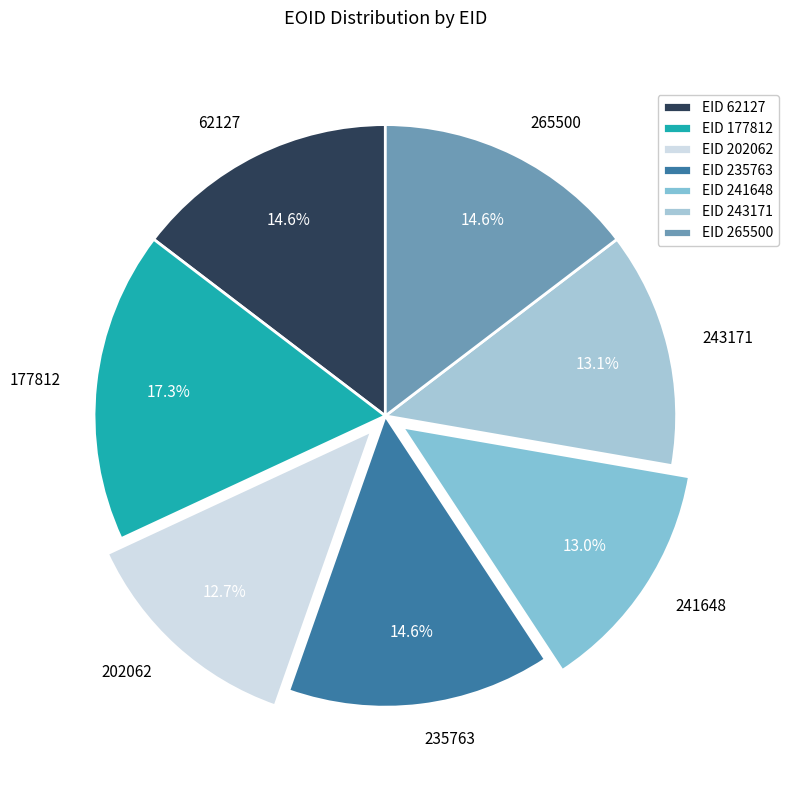

Combined, do 62127 and 243171 account for over 50%?

No